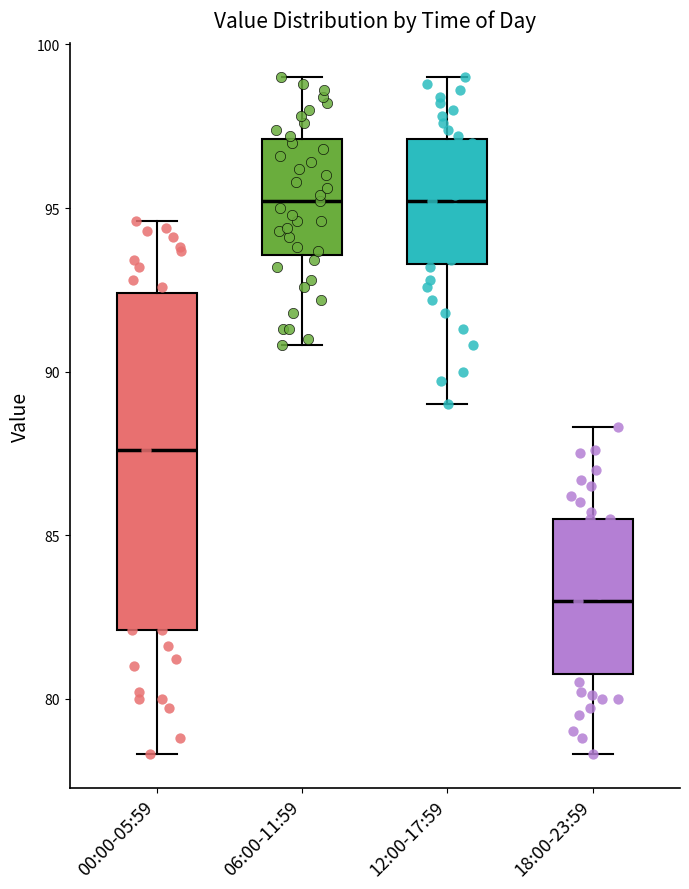

Reading left to right, read every box against the y-axis: the position of its median line, the range the box covers, and the ends of its whiskers. The values are not printed on the chart, so give them approximately, as read against the axis.

00:00-05:59: median 87.5, box 82.0 to 92.5, whiskers 78.5 to 94.5
06:00-11:59: median 95.0, box 93.5 to 97.0, whiskers 91.0 to 99.0
12:00-17:59: median 95.0, box 93.5 to 97.0, whiskers 89.0 to 99.0
18:00-23:59: median 83.0, box 81.0 to 85.5, whiskers 78.5 to 88.5